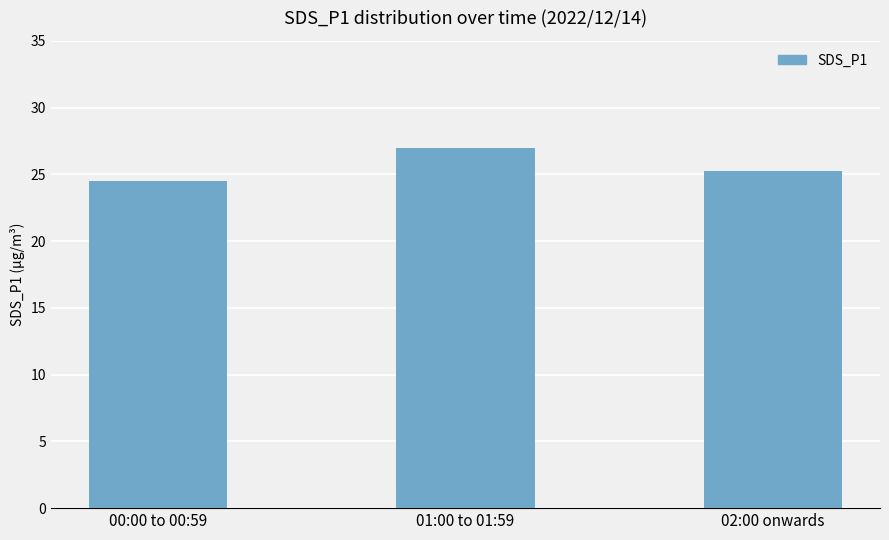

Are the bars grouped side by side (vs. stacked)?

No